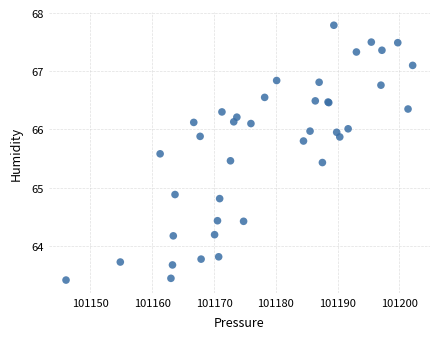

What Y value in the scatter plot is closest to 65?

64.9